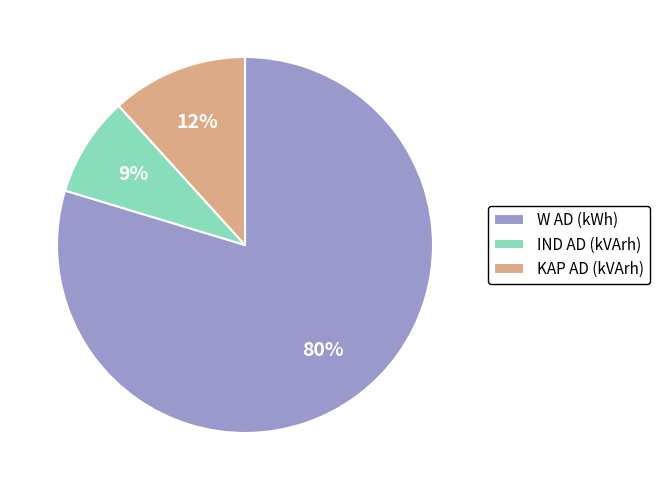

Do W AD (kWh) and KAP AD (kVArh) together represent more than half of the pie?

Yes